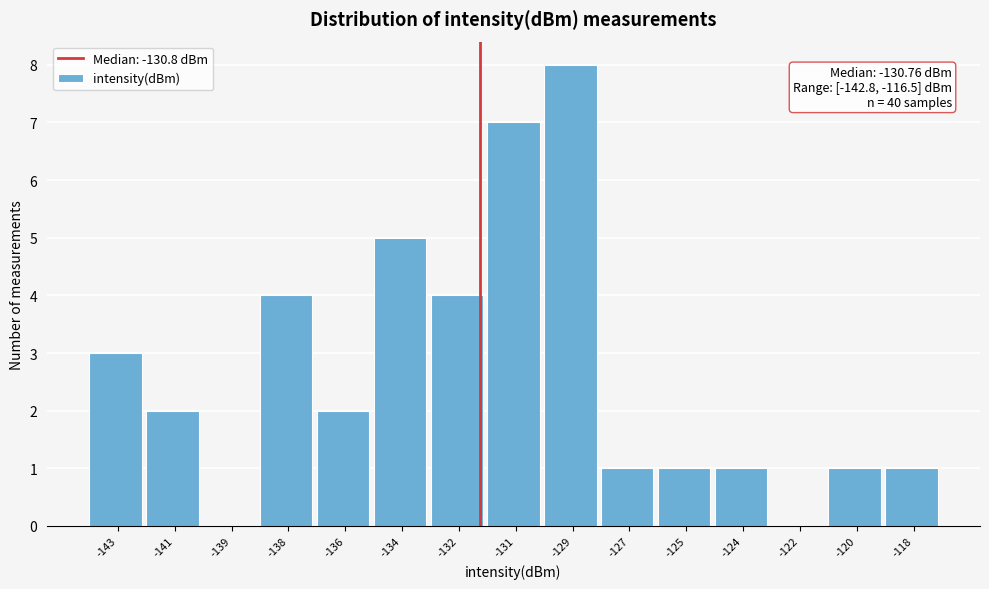

Reading left to right, list all the values displayed in this chart.

-143=3	-141=2	-139=0	-138=4	-136=2	-134=5	-132=4	-131=7	-129=8	-127=1	-125=1	-124=1	-122=0	-120=1	-118=1